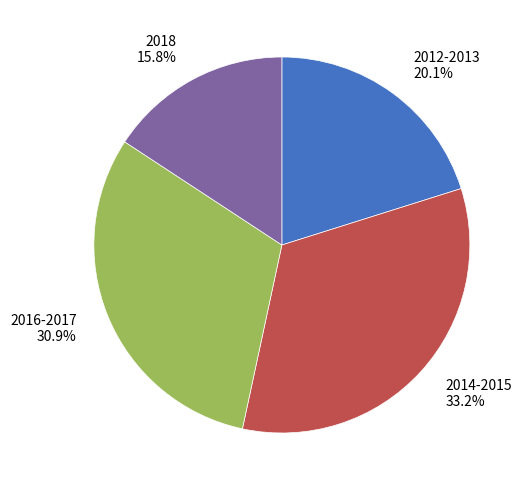

Does 2014-2015 represent more than half of the total?

No